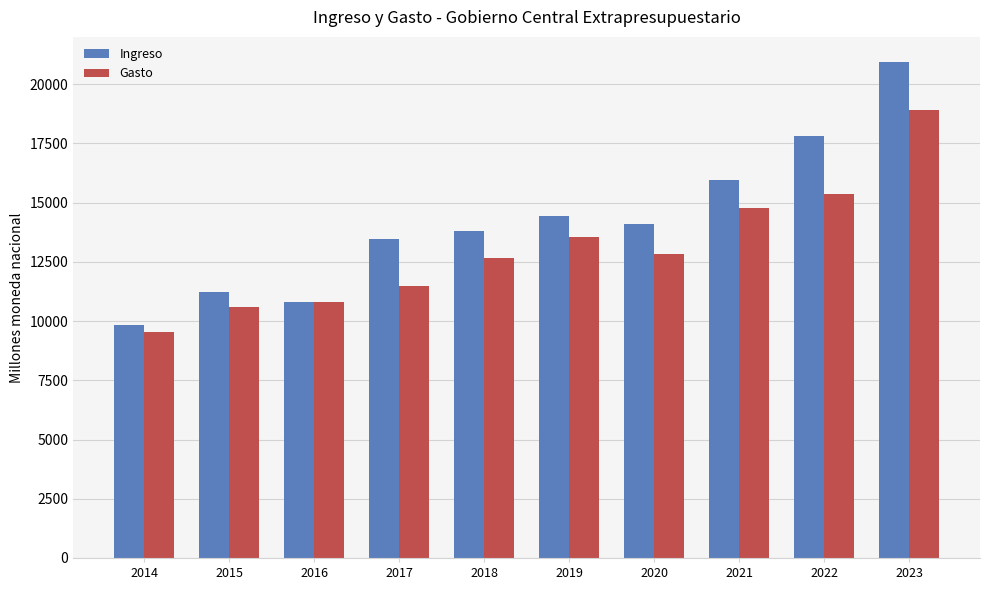

Reading left to right, transcribe all the data shown in this chart.

Ingreso: 9830.2	11236.4	10814.1	13472.0	13817.5	14434.9	14099.3	15937.4	17822.6	20944.7
Gasto: 9521.1	10581.8	10814.1	11465.4	12662.7	13558.6	12841.1	14761.8	15363.5	18904.4